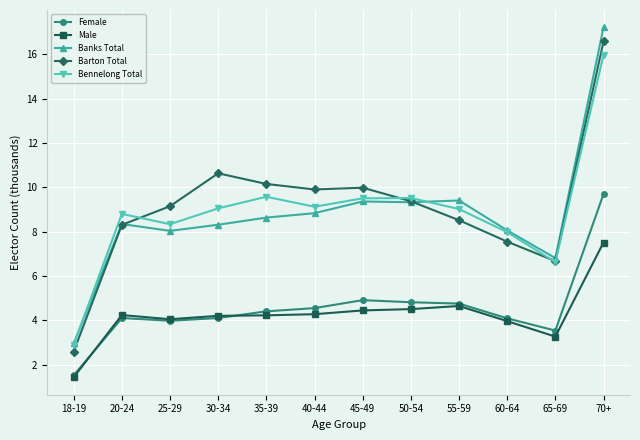

True or false: Male and Banks Total intersect in this chart.

False